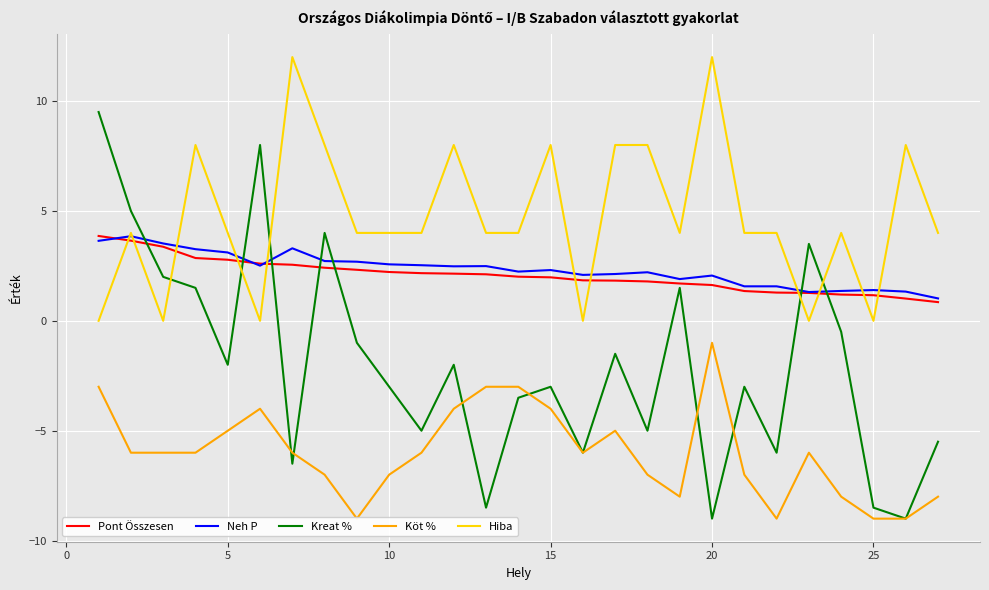

True or false: Köt % and Pont Összesen intersect in this chart.

False